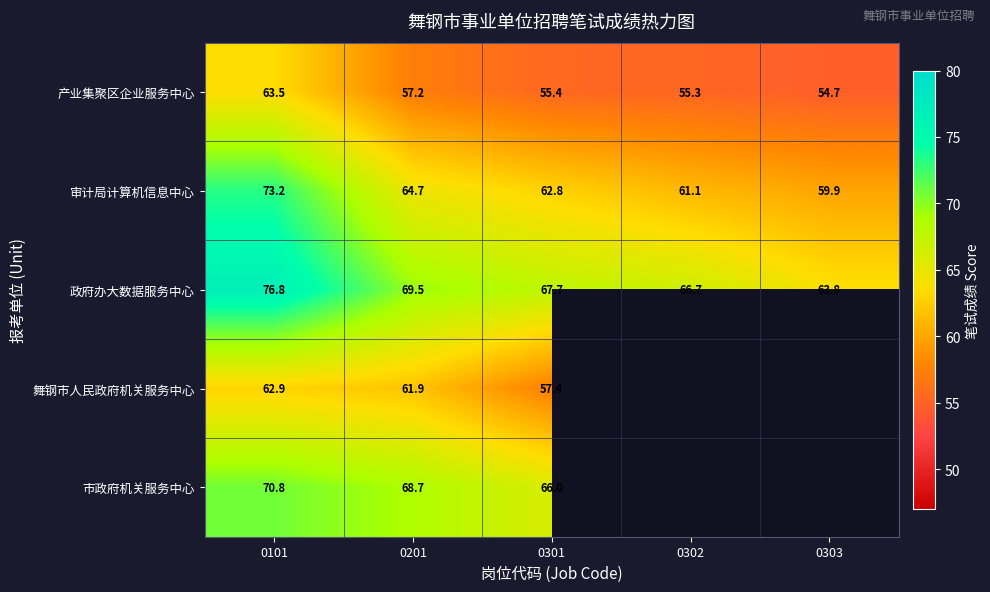

Rank the categories by 审计局计算机信息中心 value from highest to lowest.

0101, 0201, 0301, 0302, 0303